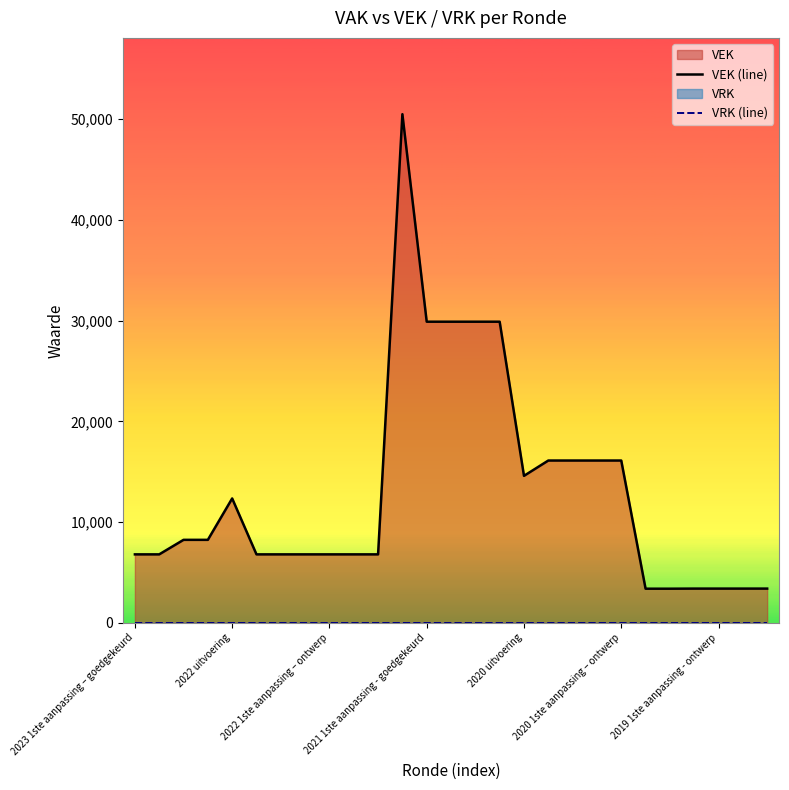

What is the minimum value for VEK (line)?

3389